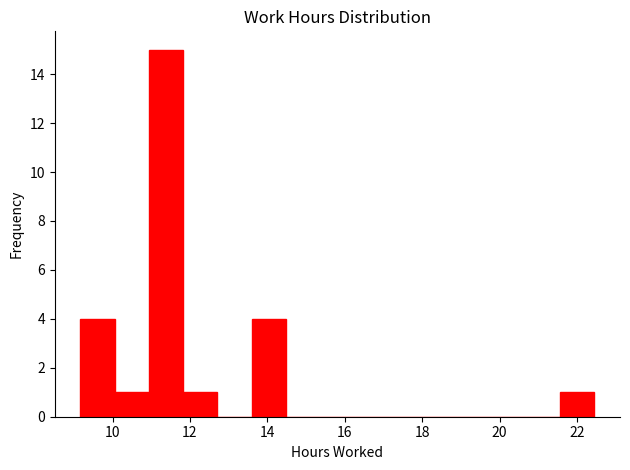

What is the height of the bar covering 13.6 to 14.4 on the x-axis? Neither the bar edges nor the heights are printed on the chart, so give them approximately, as read against the axes.

4